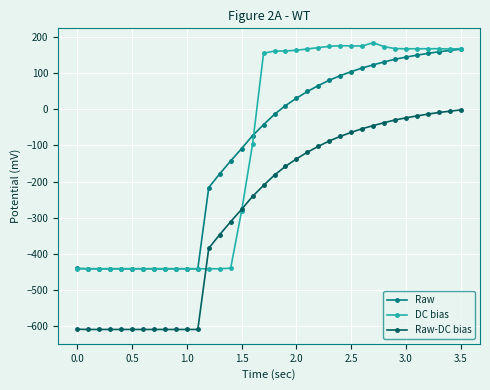

What is the difference between the maximum and second lowest values in the DC bias series?

625.1